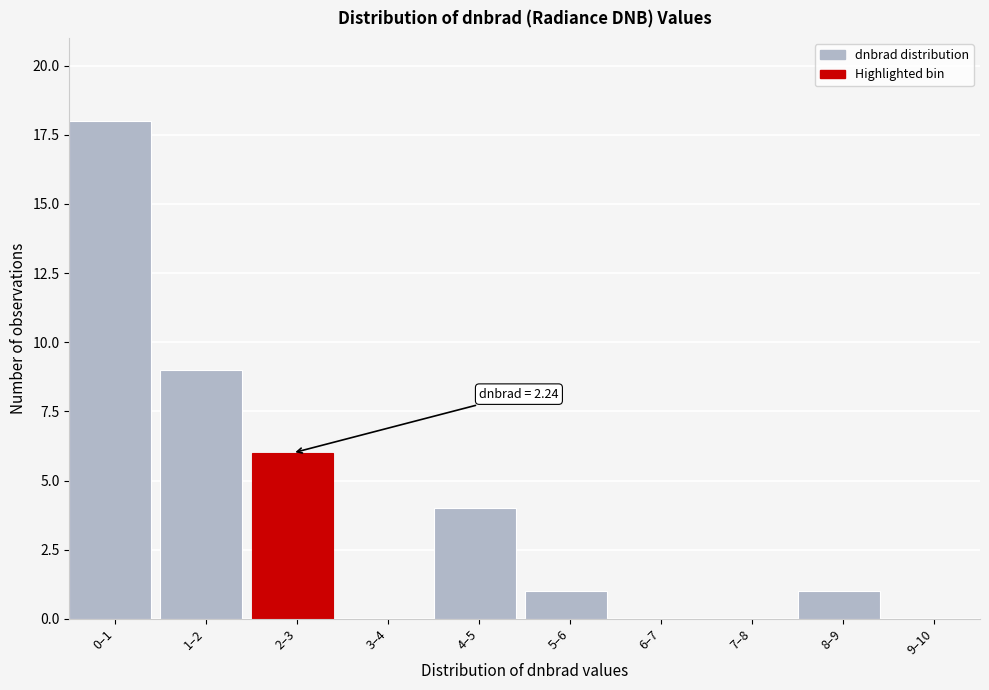

Reading right to left, what are all the values shown in this chart?

9–10=0	8–9=1	7–8=0	6–7=0	5–6=1	4–5=4	3–4=0	2–3=6	1–2=9	0–1=18